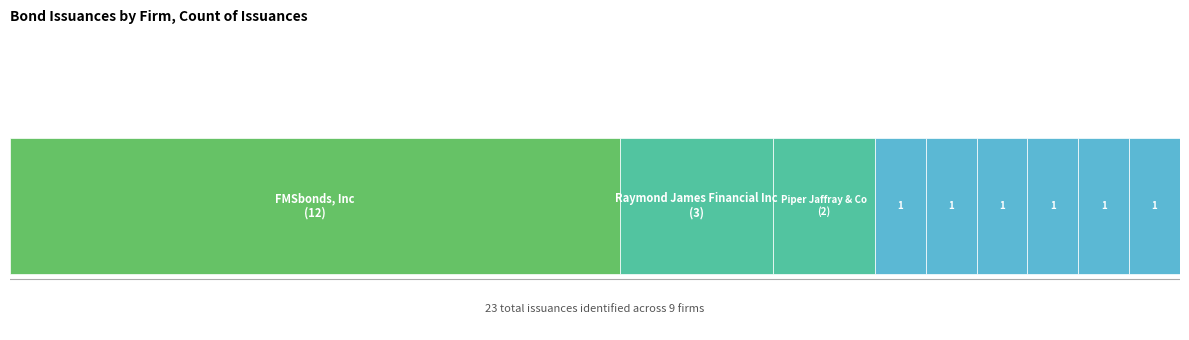

What position from the left is Frost Bank?

5